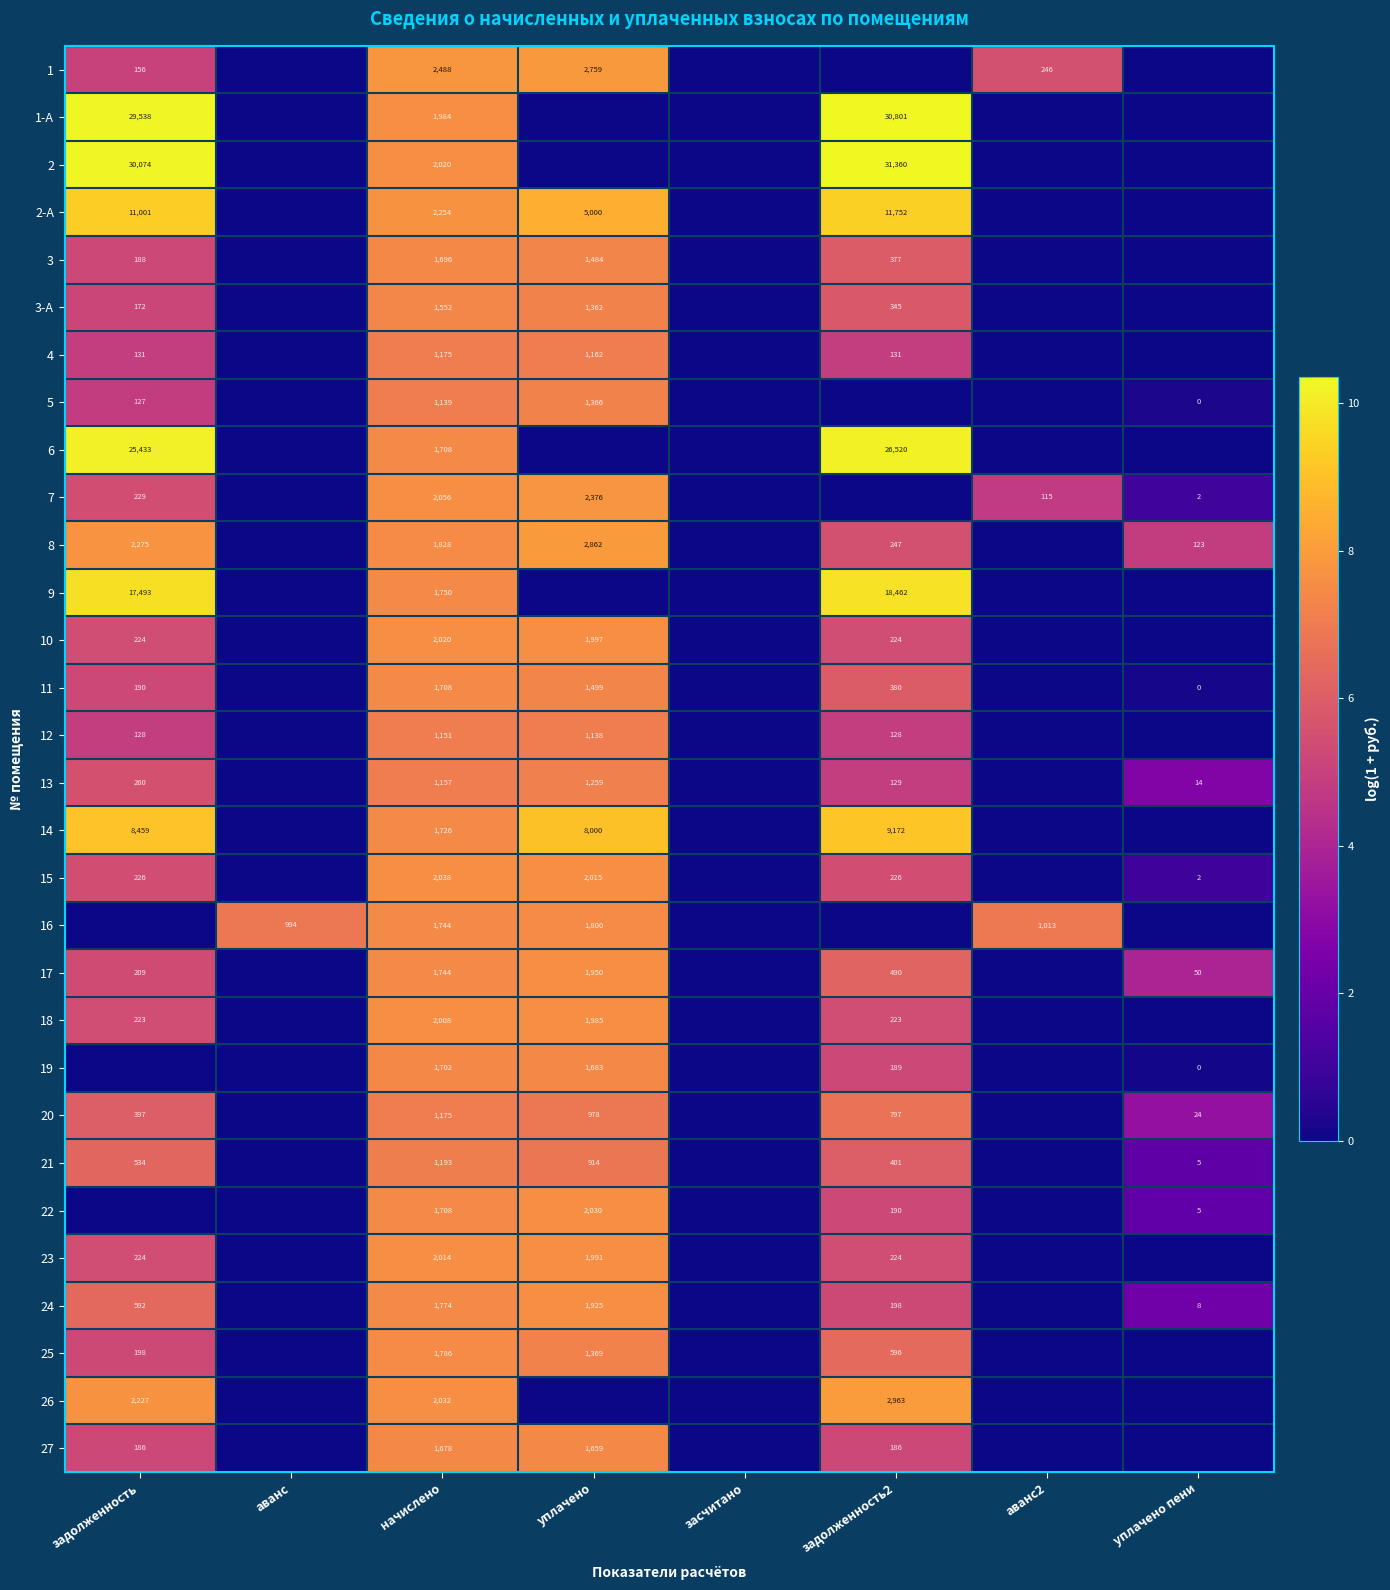

The value of 2 at начислено is 12.3. True or false?

False